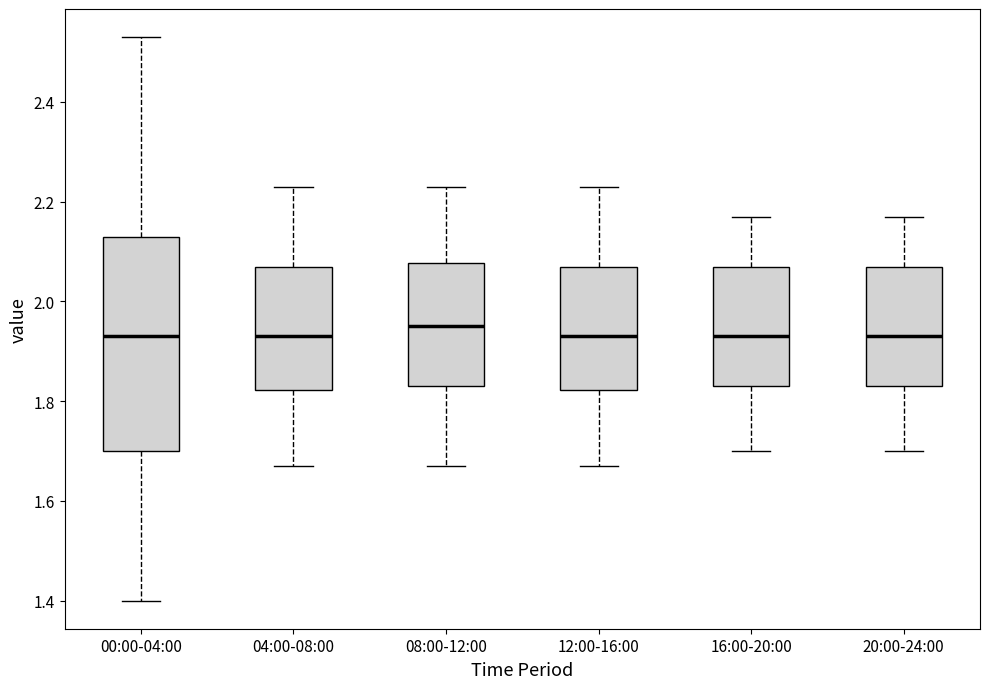

Where does the lower whisker of the box for 16:00-20:00 end on the y-axis? The values are not printed on the chart, so give them approximately, as read against the axis.

1.70